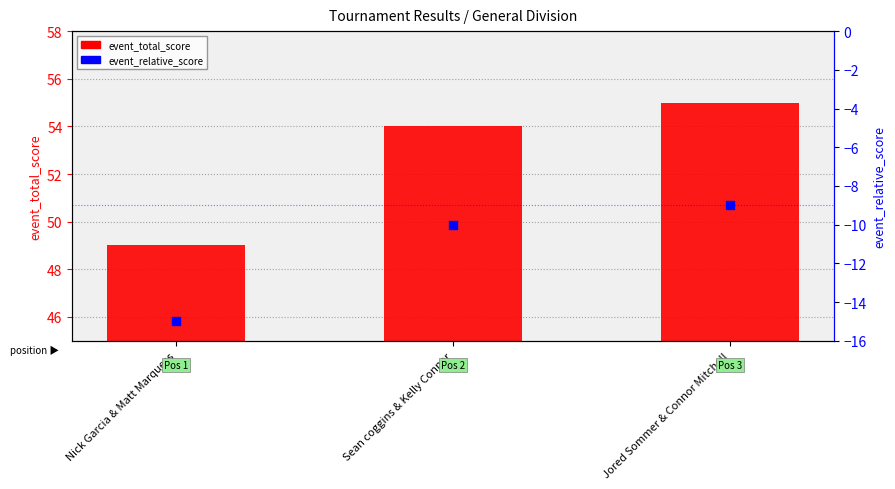

Which series has the widest spread of Y values?

event_total_score